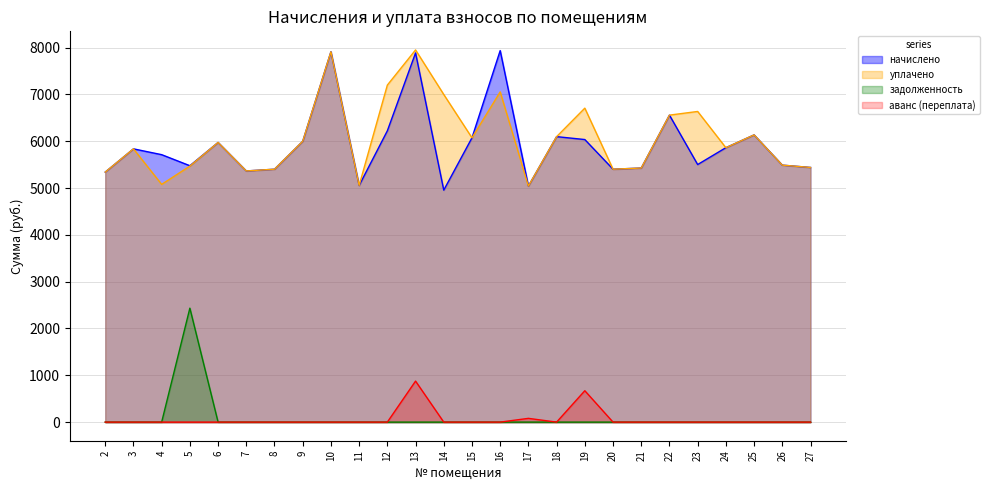

Where is задолженность nearest to the value 1217?

2